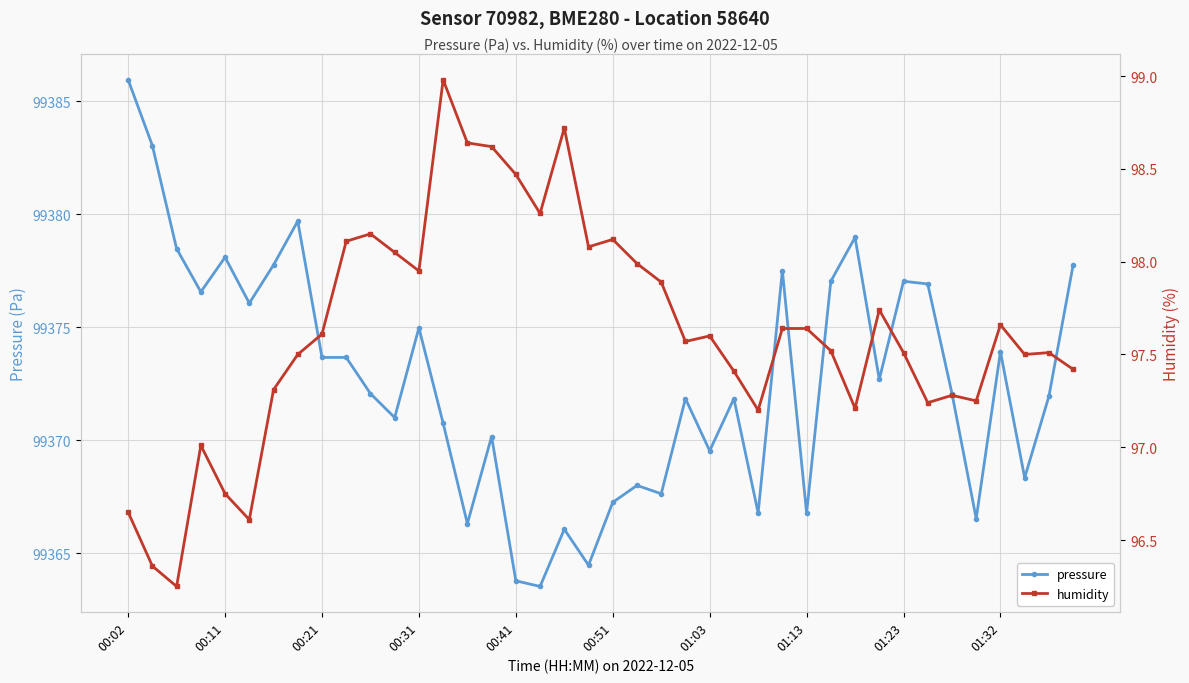

The pressure series shows 61640.3 at 27. True or false?

False